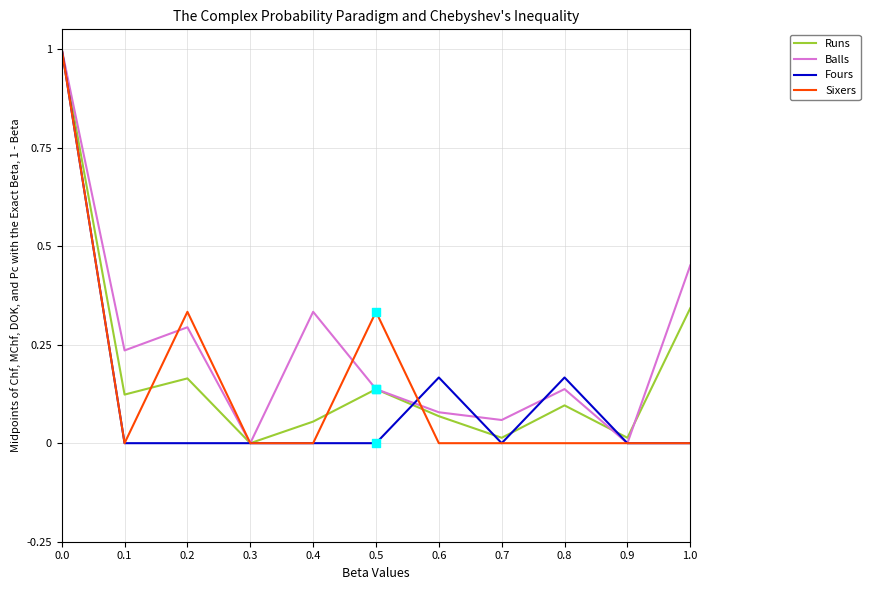

Is the value of Sixers at 0.2 greater than the value of Runs at 0.0?

No